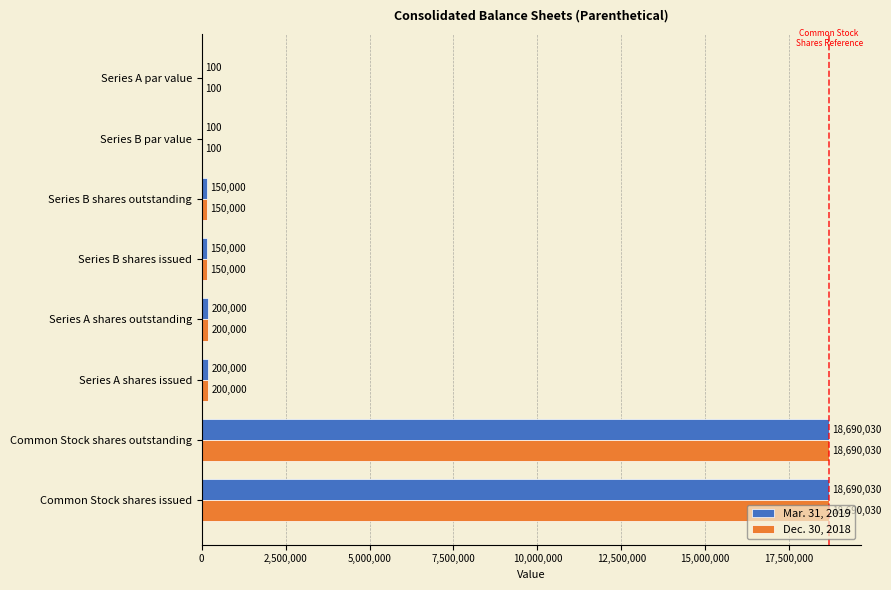

What is the sum of all Mar. 31, 2019 values?

38080260